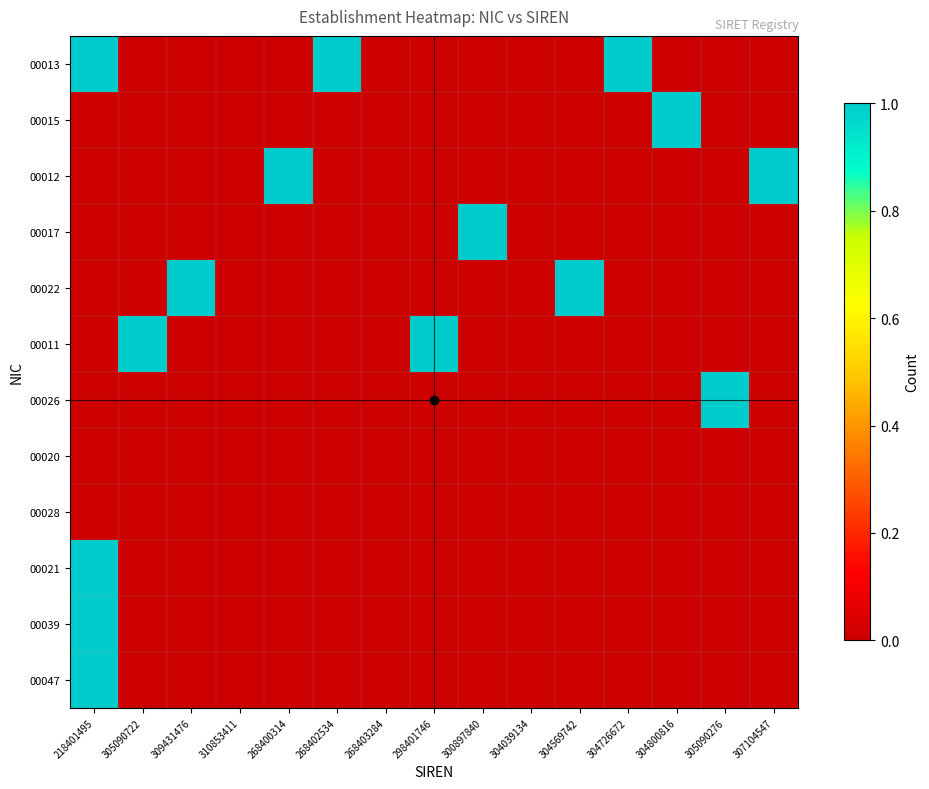

At which category is the sum across all series the highest?

218401495